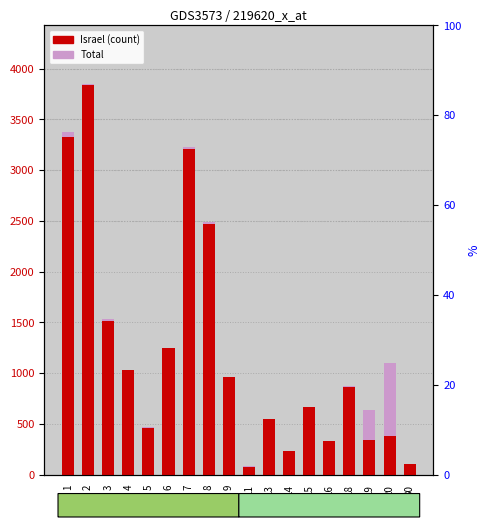

True or false: Israel has a value of 6100 at 2.

False